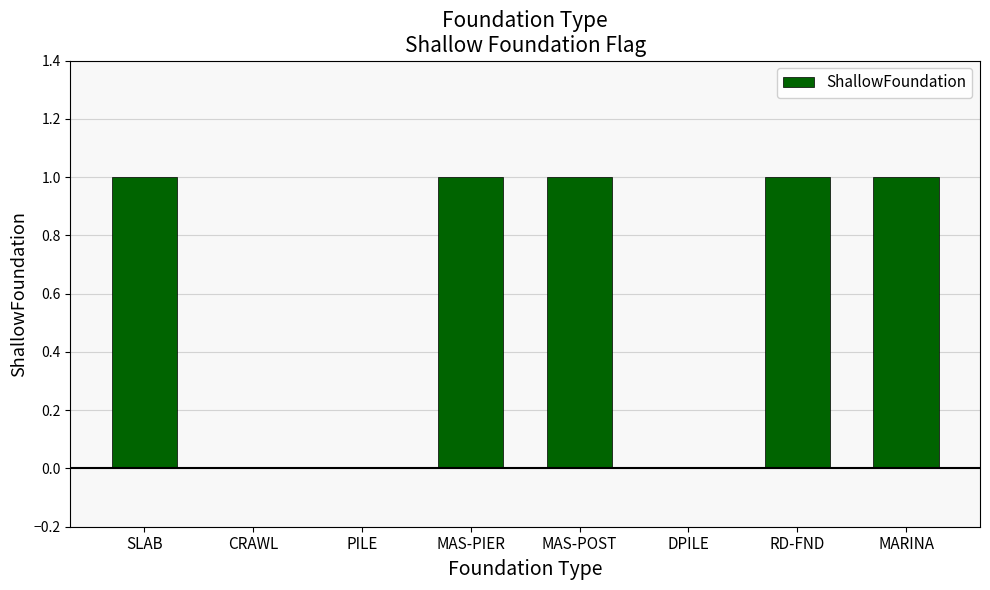

Approximately how many times larger is the value at RD-FND compared to MAS-POST?

1.0